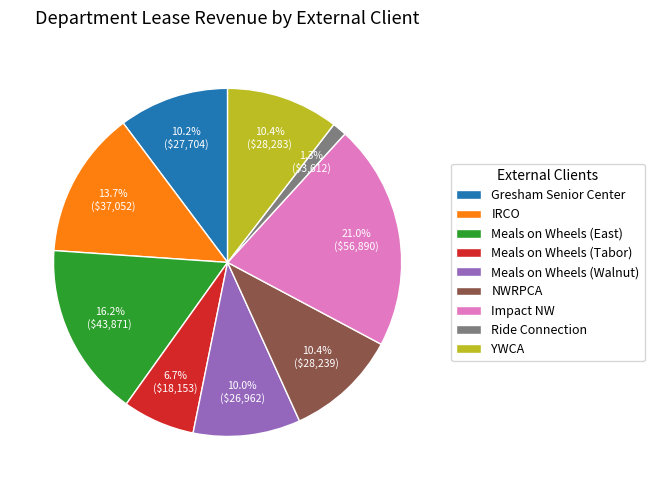

To the nearest percent, what is the combined percentage of Ride Connection and Meals on Wheels (Tabor)?

8%